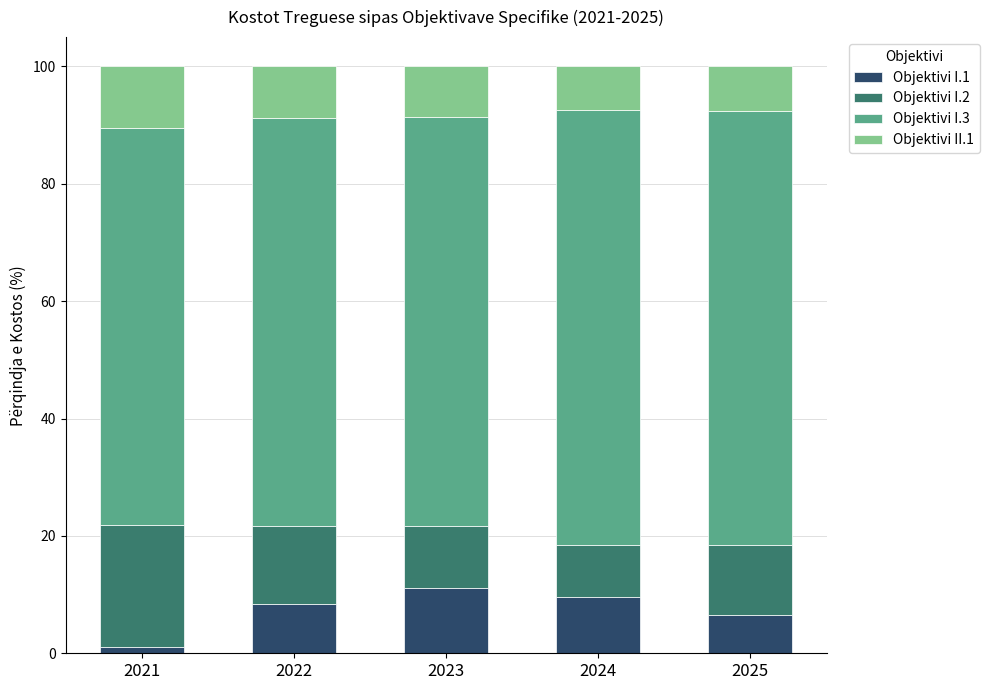

The Objektivi I.1 series shows 6.2 at 2023. True or false?

False